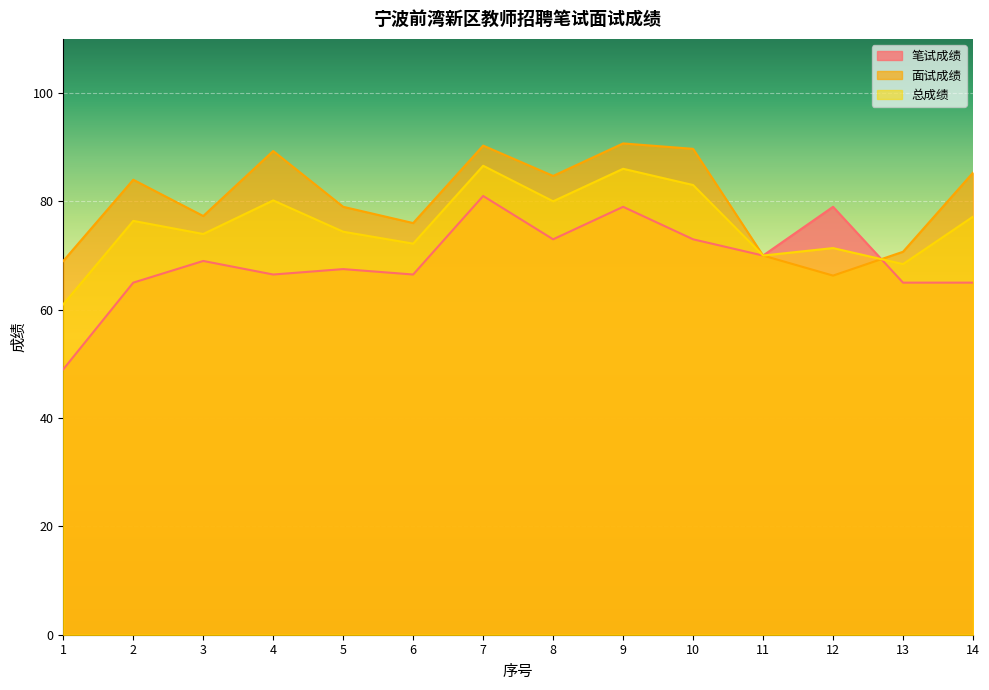

List the series in order of their peak value, lowest first.

笔试成绩, 总成绩, 面试成绩